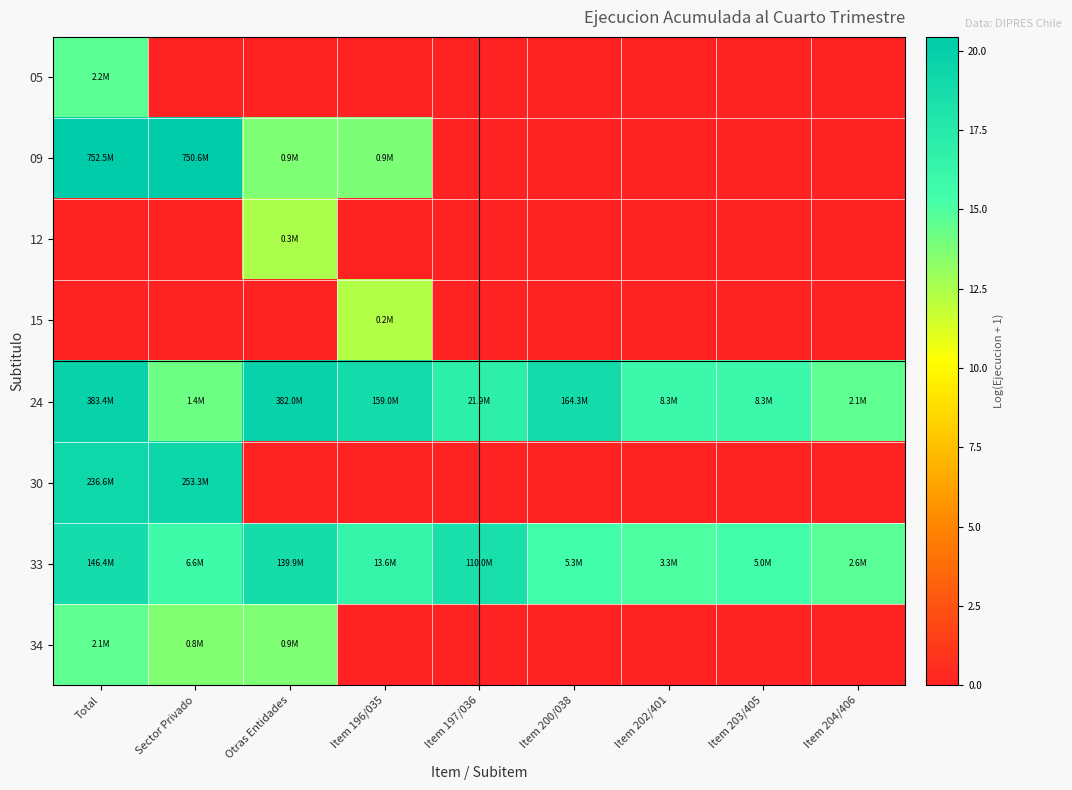

At how many categories does at least one series exceed 14?

9